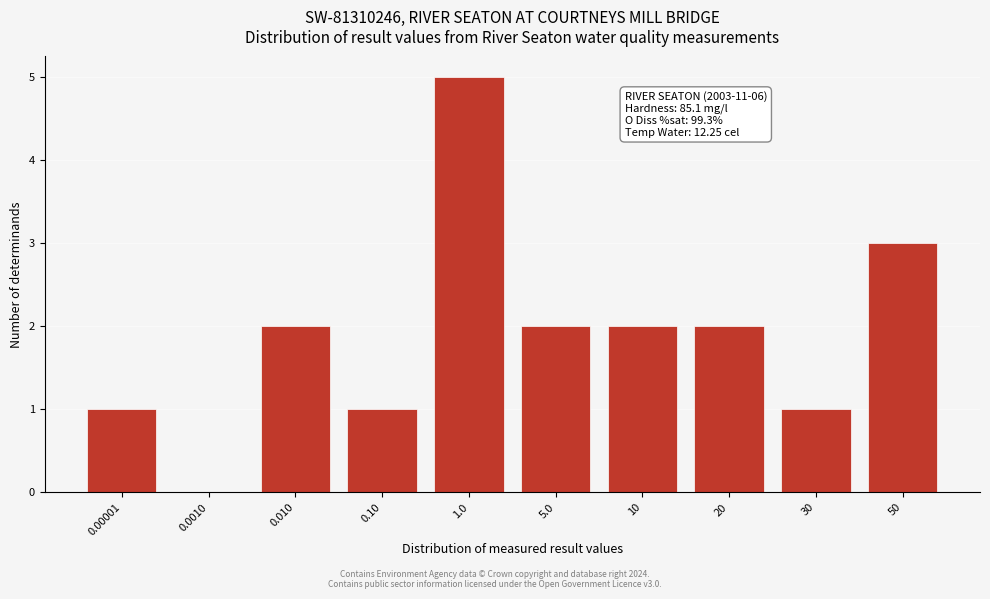

Reading left to right, what are all the values shown in this chart?

0.00001=1	0.0010=0	0.010=2	0.10=1	1.0=5	5.0=2	10=2	20=2	30=1	50=3